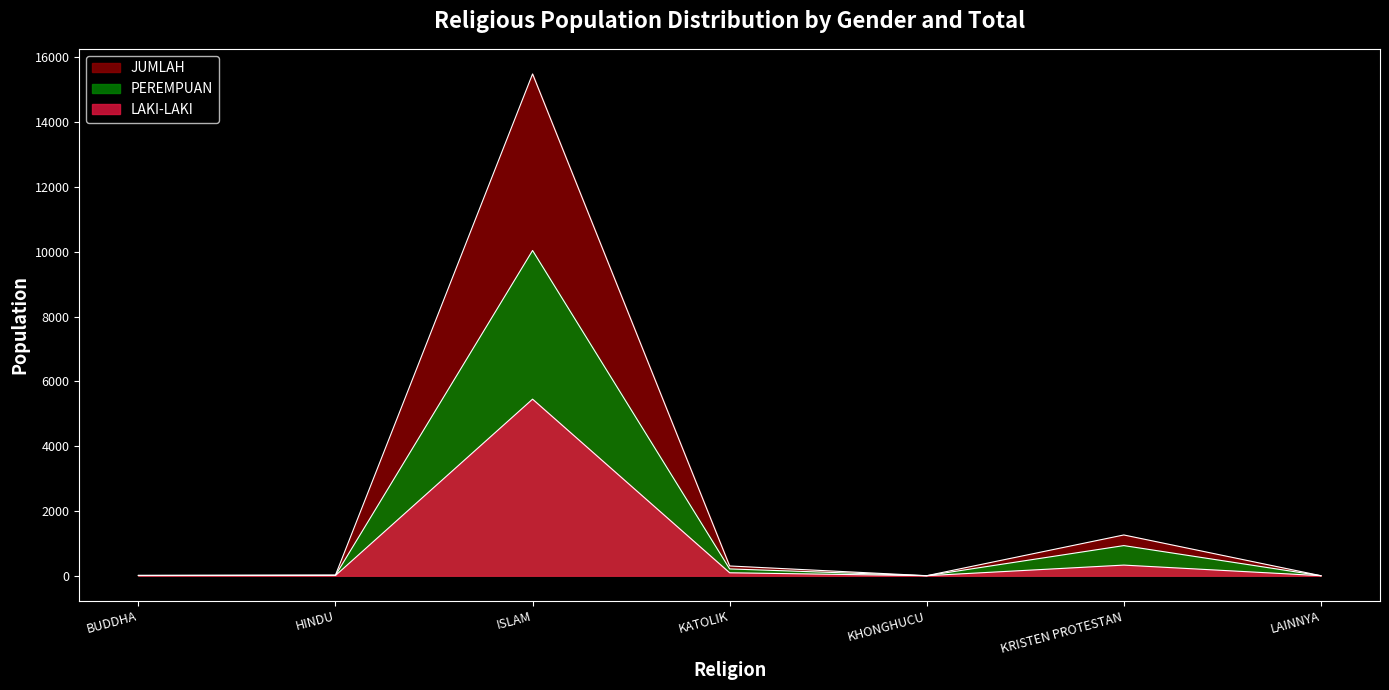

What position from the left is LAINNYA?

7